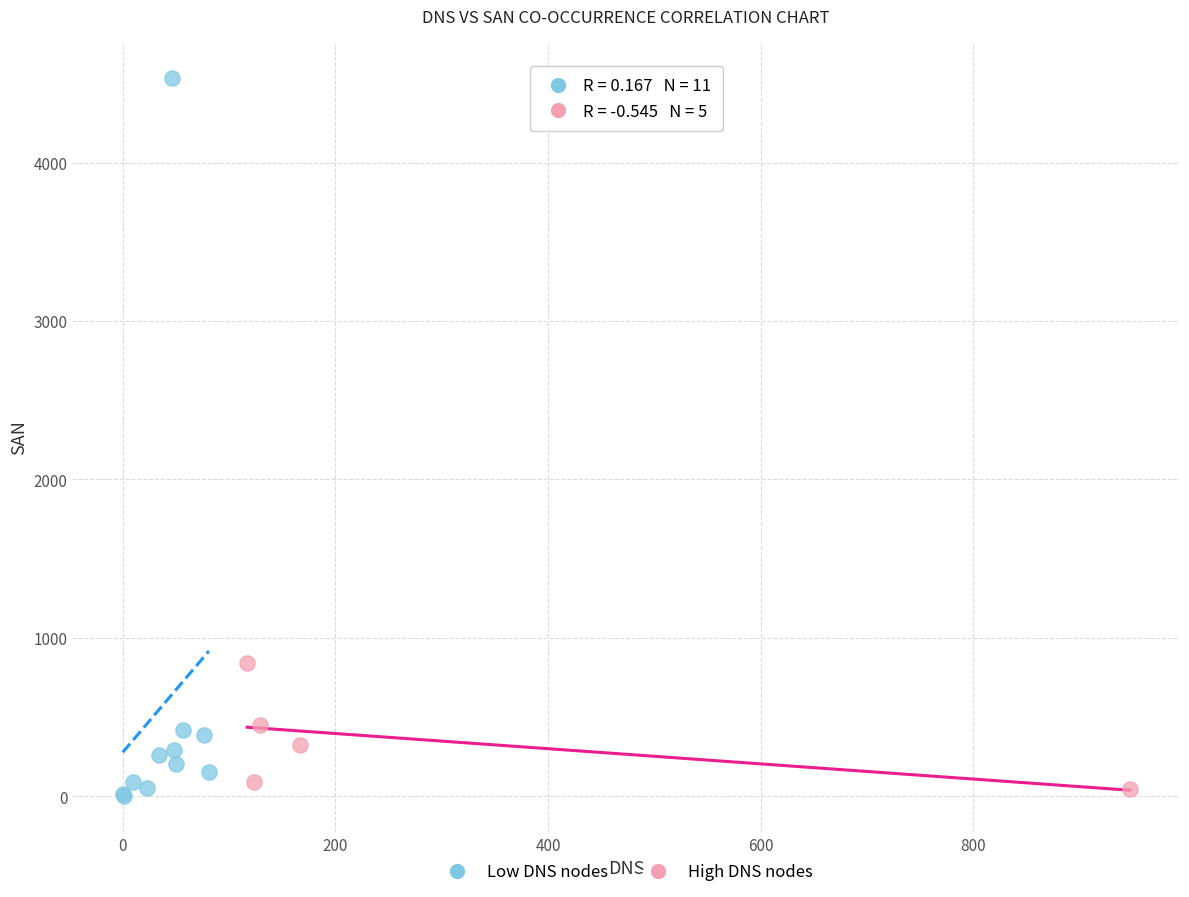

Which series reaches the minimum Y coordinate?

Low DNS nodes